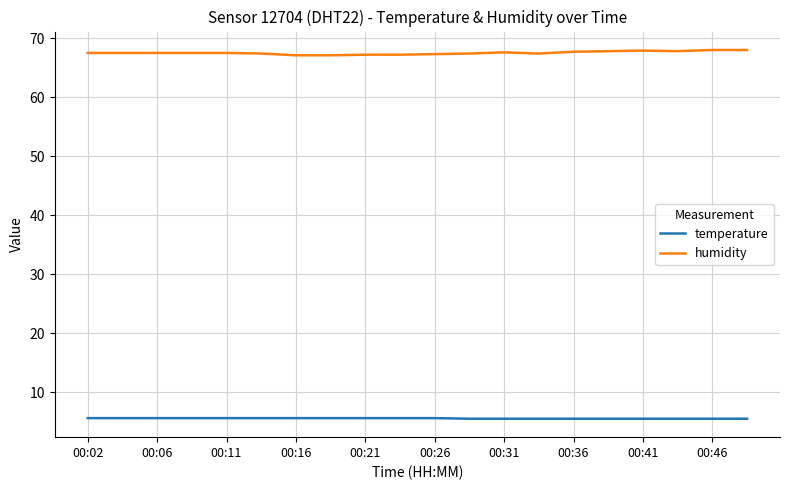

What are all the series names shown in the legend?

temperature, humidity